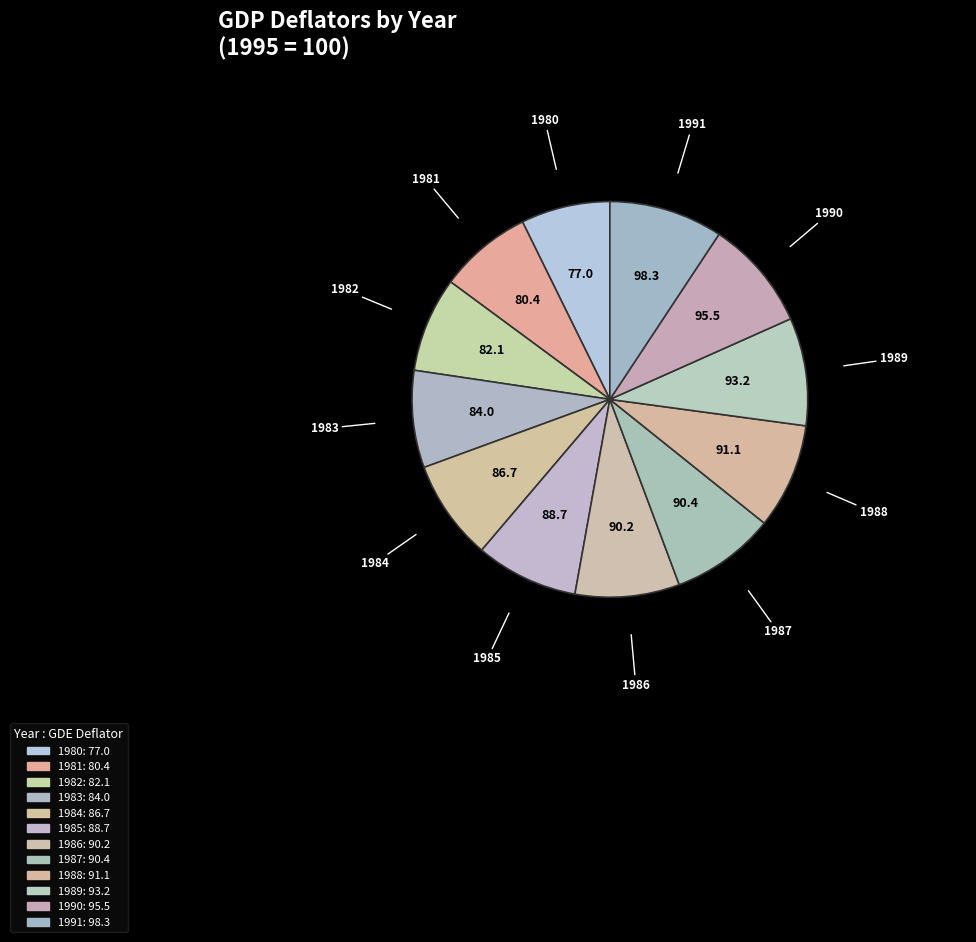

What percentage is the 1983 slice, to the nearest percent?

8%